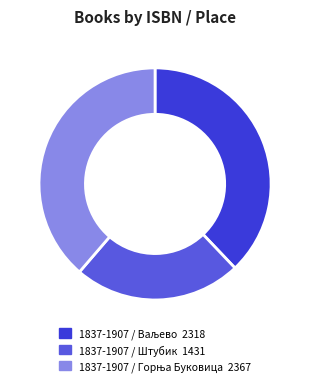

The 1837-1907 / Штубик slice represents 37% of the pie. True or false?

False